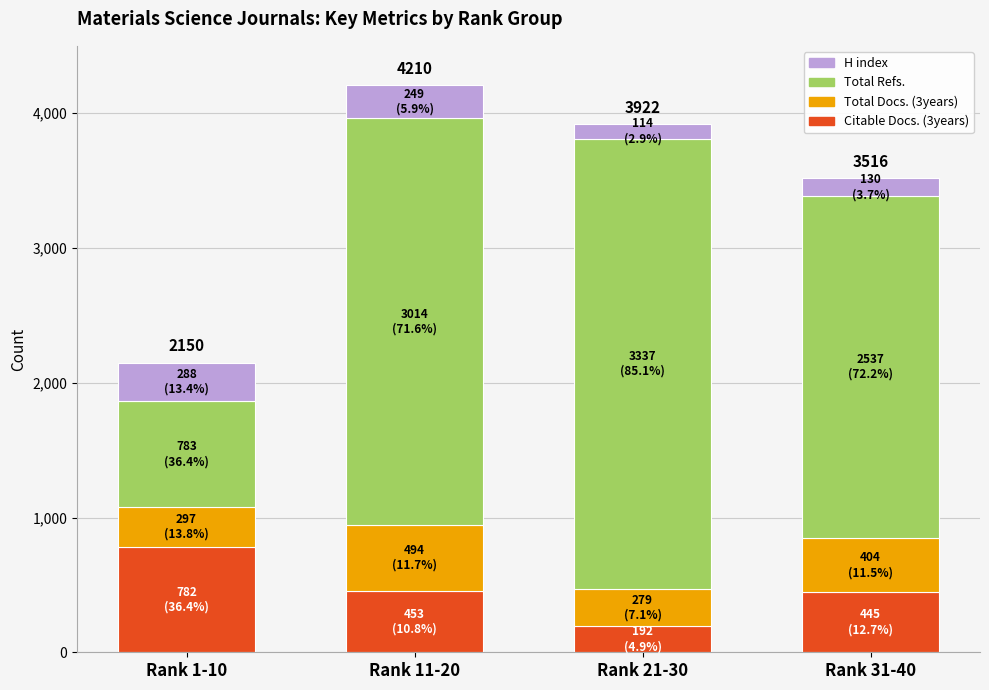

What are all the series names shown in the legend?

H index, Total Refs., Total Docs. (3years), Citable Docs. (3years)